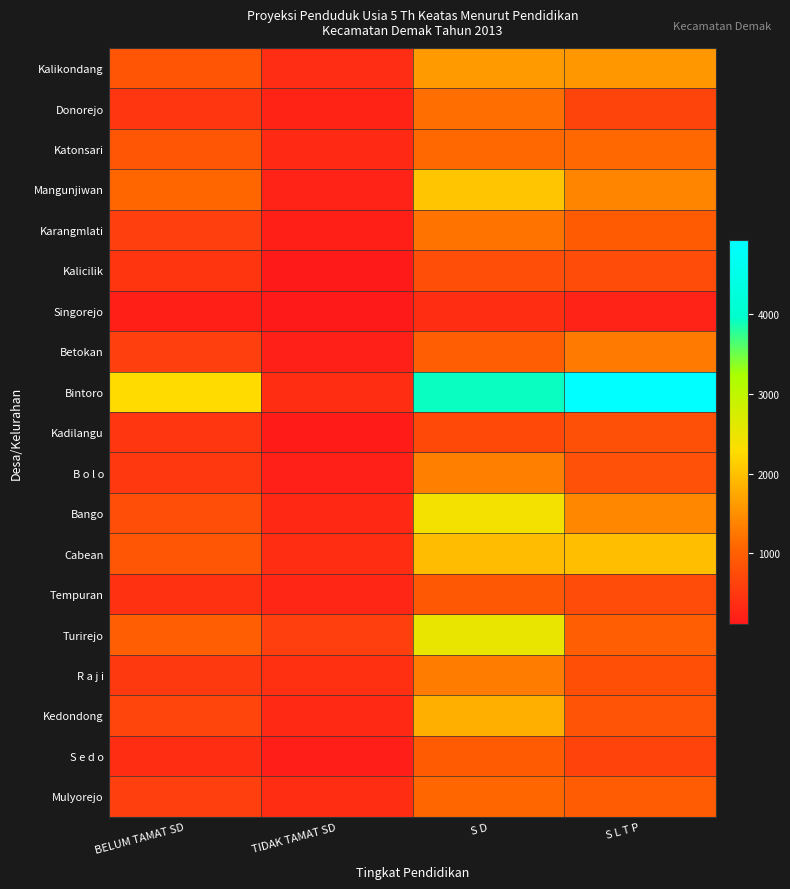

What is the maximum value shown in the chart?

4917